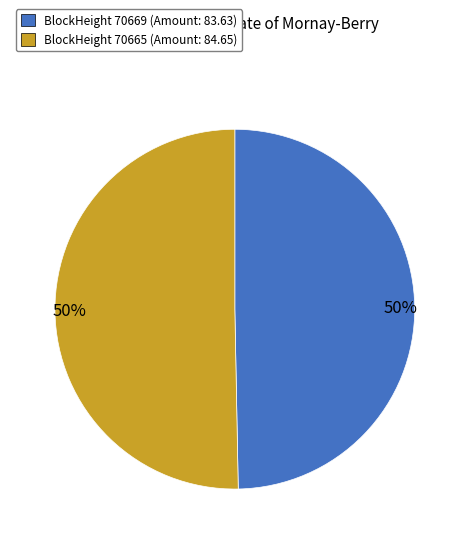

To the nearest percent, what is the average slice percentage?

50%